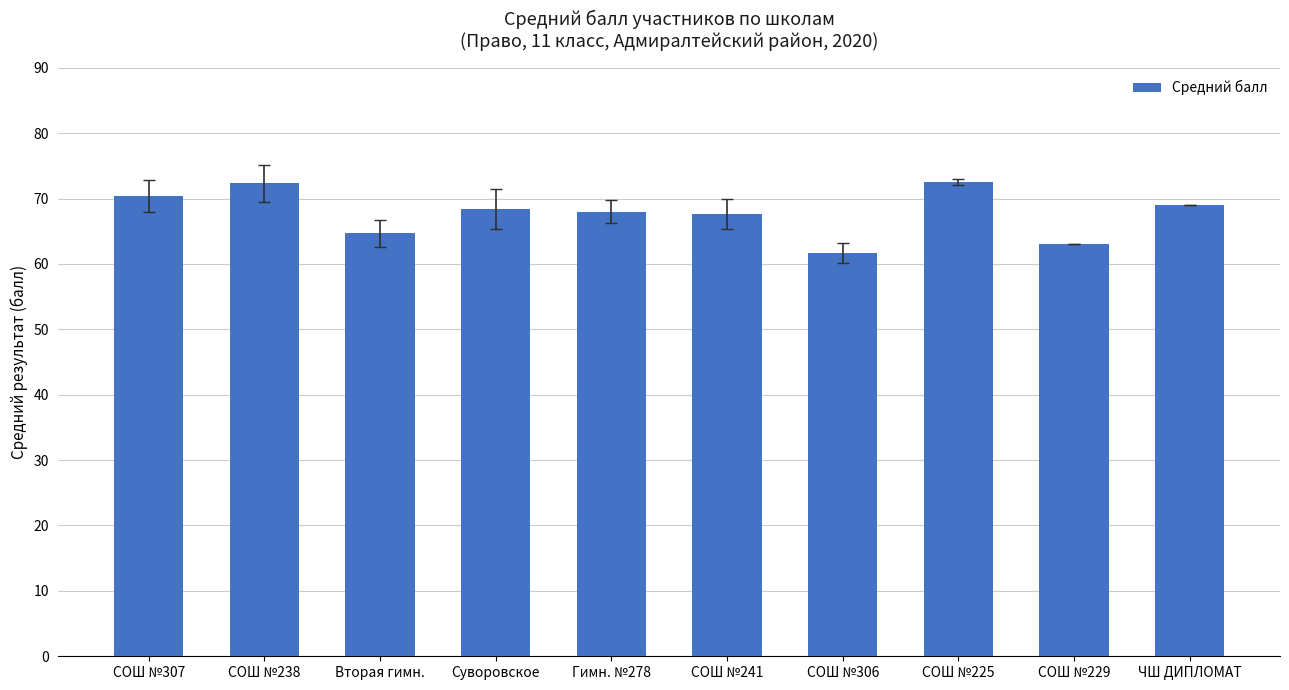

What is the ratio of the value at ЧШ ДИПЛОМАТ to the value at СОШ №229?

1.1